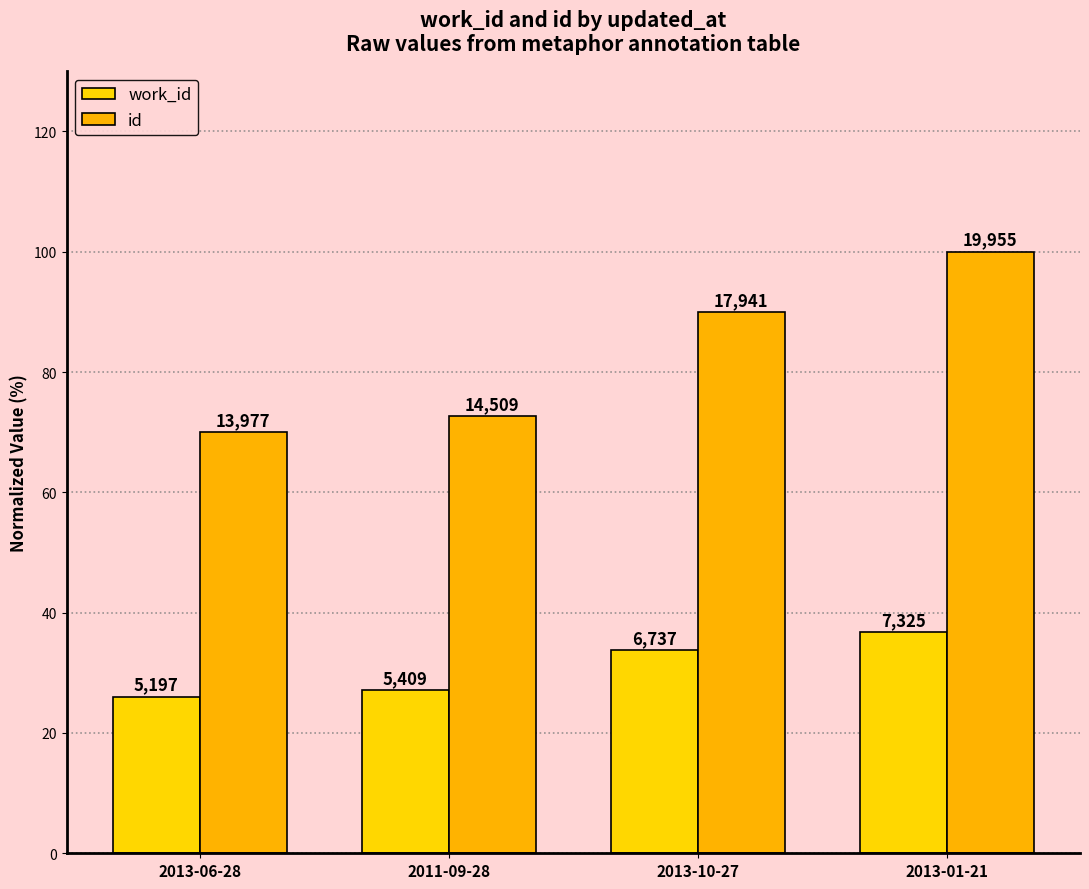

Reading left to right, transcribe all the data shown in this chart.

work_id: 2013-06-28=26.0	2011-09-28=27.1	2013-10-27=33.8	2013-01-21=36.7
id: 2013-06-28=70.0	2011-09-28=72.7	2013-10-27=89.9	2013-01-21=100.0